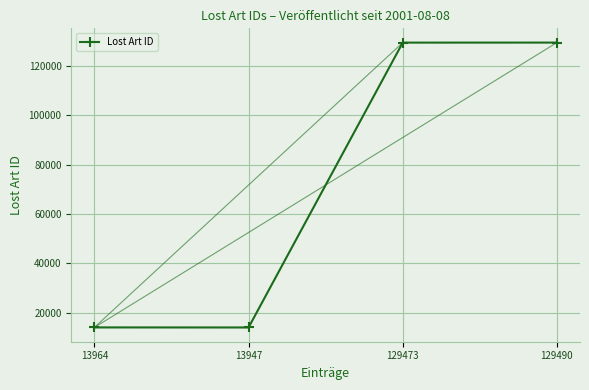

Does the chart display data point markers on the line(s)?

Yes